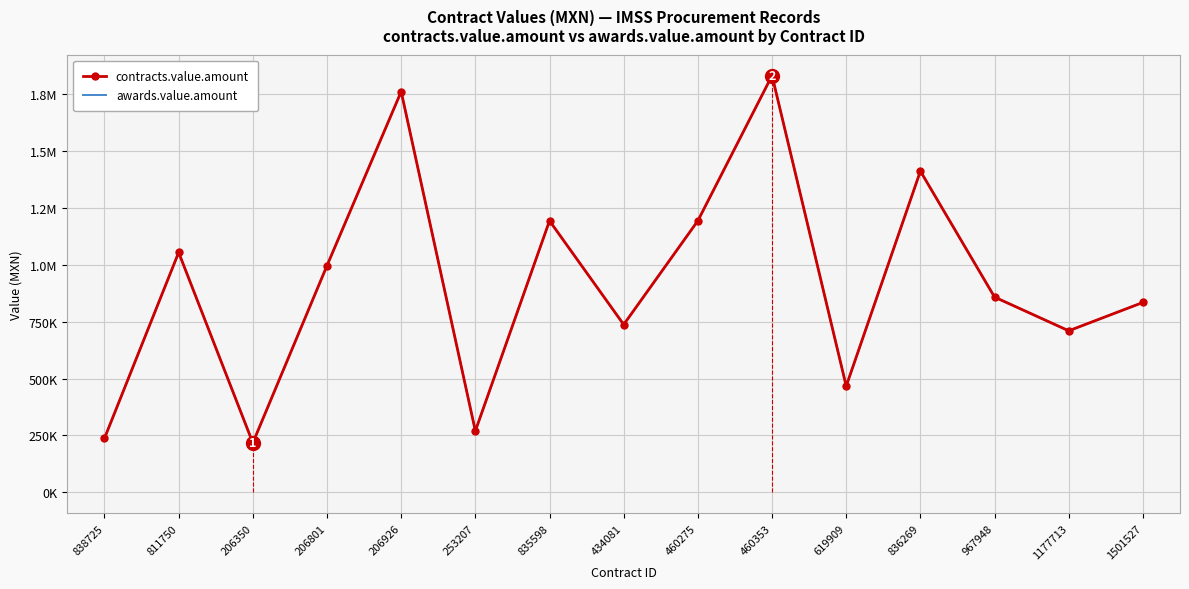

True or false: awards.value.amount and contracts.value.amount cross at least once.

False